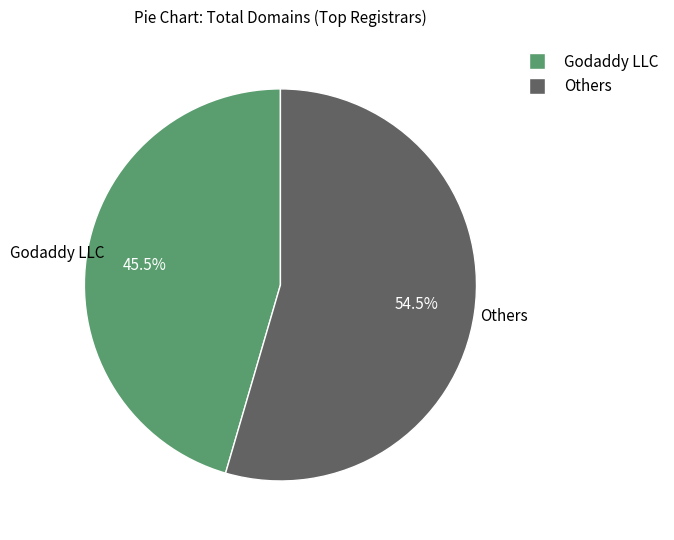

How many segments does this pie chart have?

2